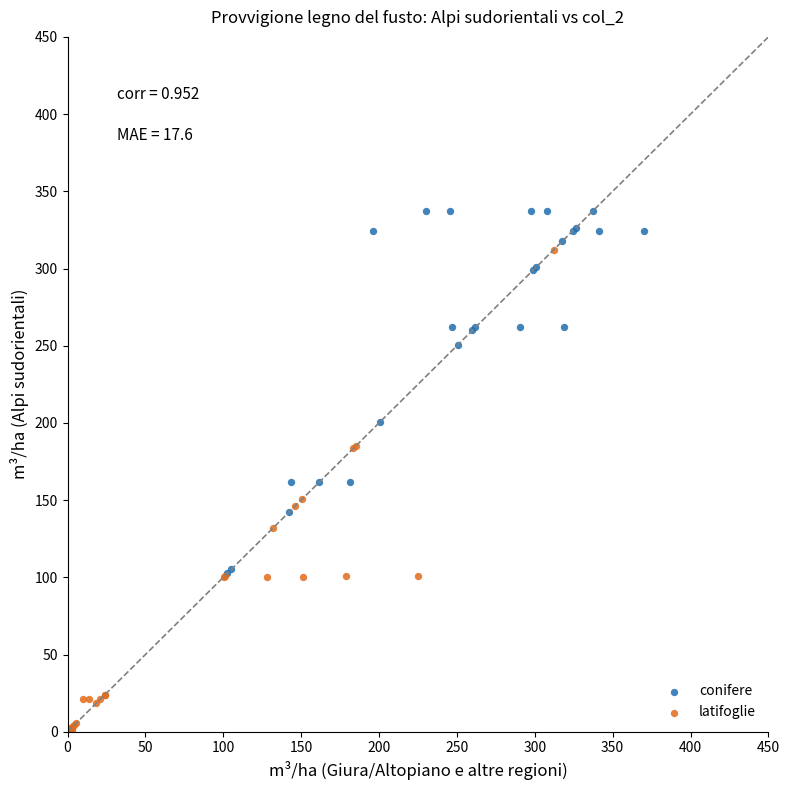

Which series has the widest spread of Y values?

latifoglie